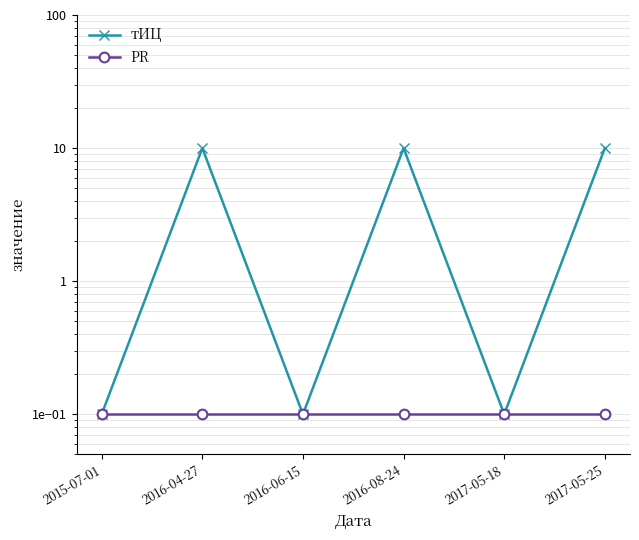

At how many categories does at least one series exceed 7?

3